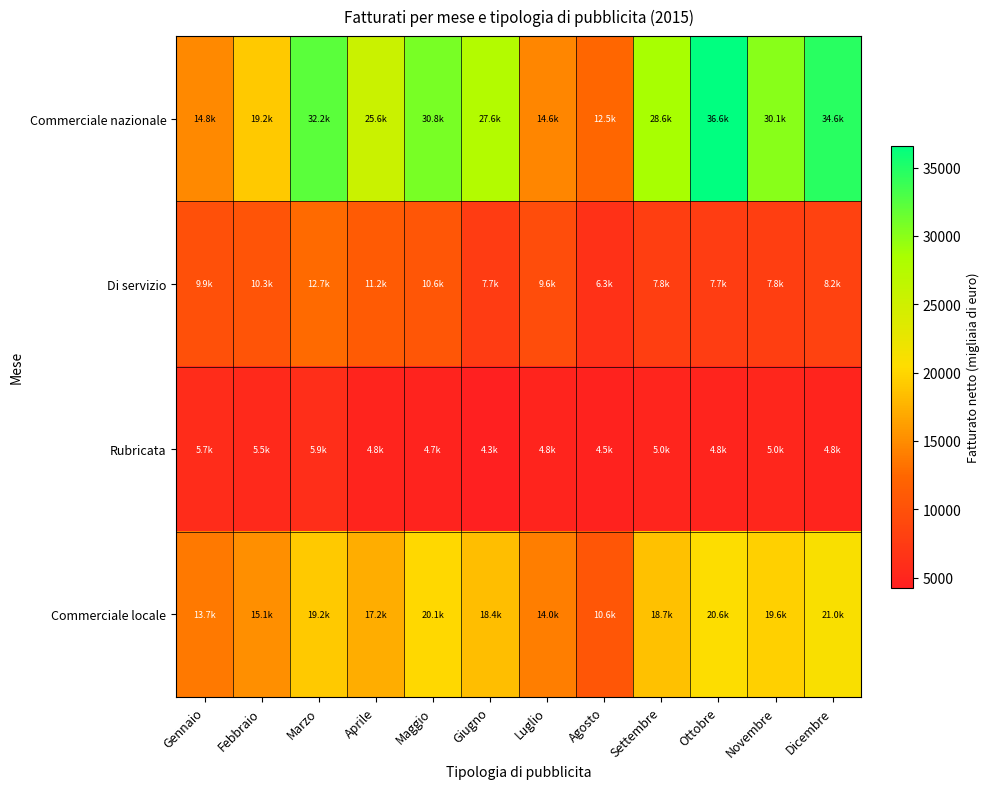

Reading left to right, list all the values displayed in this chart.

Commerciale nazionale: Gennaio=14815.0	Febbraio=19151.8	Marzo=32236.0	Aprile=25604.5	Maggio=30819.2	Giugno=27559.9	Luglio=14599.9	Agosto=12470.4	Settembre=28621.3	Ottobre=36609.6	Novembre=30058.1	Dicembre=34610.1
Di servizio: Gennaio=9902.2	Febbraio=10341.1	Marzo=12726.4	Aprile=11179.1	Maggio=10583.1	Giugno=7654.9	Luglio=9552.9	Agosto=6335.1	Settembre=7808.3	Ottobre=7684.3	Novembre=7808.0	Dicembre=8215.9
Rubricata: Gennaio=5680.1	Febbraio=5506.2	Marzo=5917.5	Aprile=4837.8	Maggio=4741.0	Giugno=4265.9	Luglio=4787.1	Agosto=4549.6	Settembre=4953.4	Ottobre=4838.2	Novembre=5031.1	Dicembre=4811.5
Commerciale locale: Gennaio=13710.2	Febbraio=15135.2	Marzo=19156.4	Aprile=17221.3	Maggio=20100.4	Giugno=18370.1	Luglio=14032.3	Agosto=10587.2	Settembre=18659.4	Ottobre=20626.4	Novembre=19648.9	Dicembre=21014.1